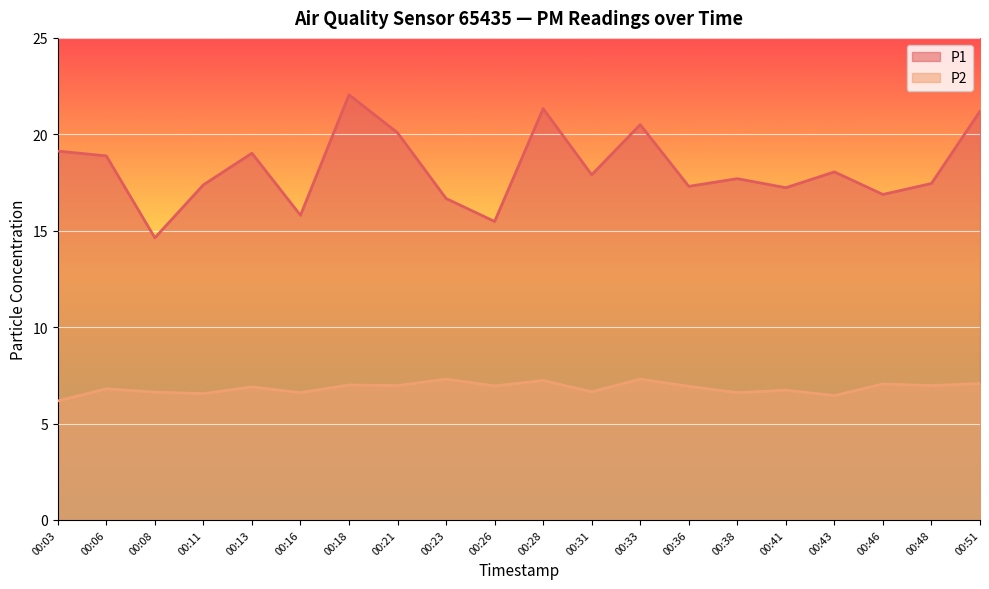

Read the P1 value at 00:26.

15.5